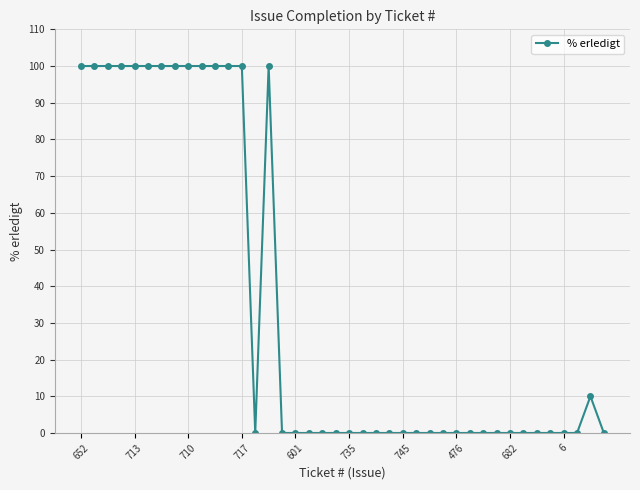

What is the sum of all values?

1410